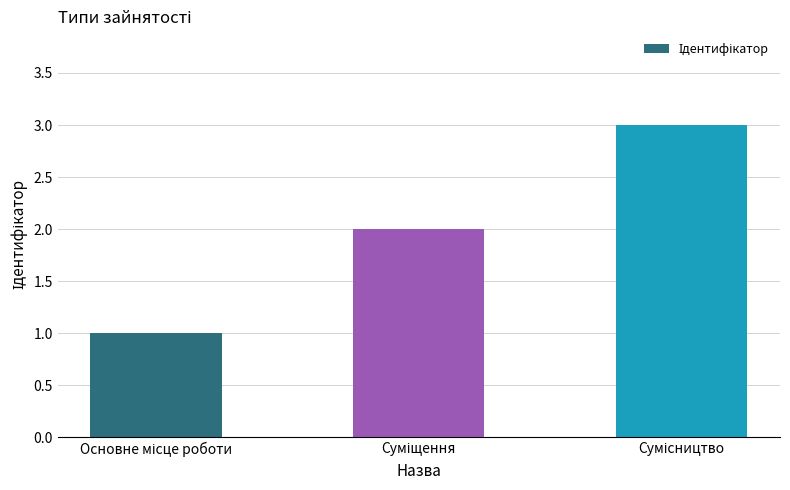

What is the sum of all values?

6